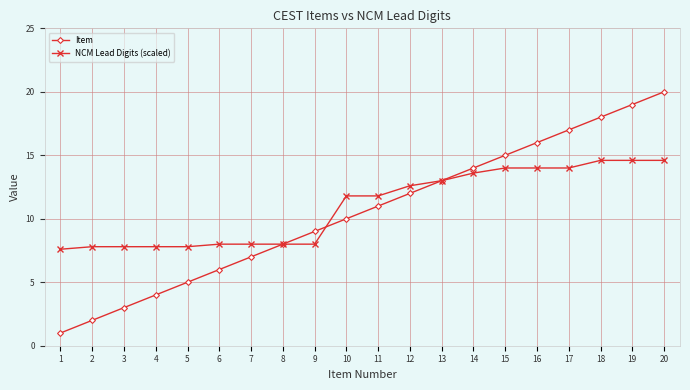

Is it true that NCM Lead Digits (scaled) equals 2.9 at 13?

False